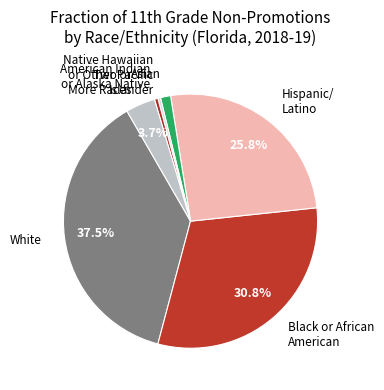

Which slice is the largest?

White